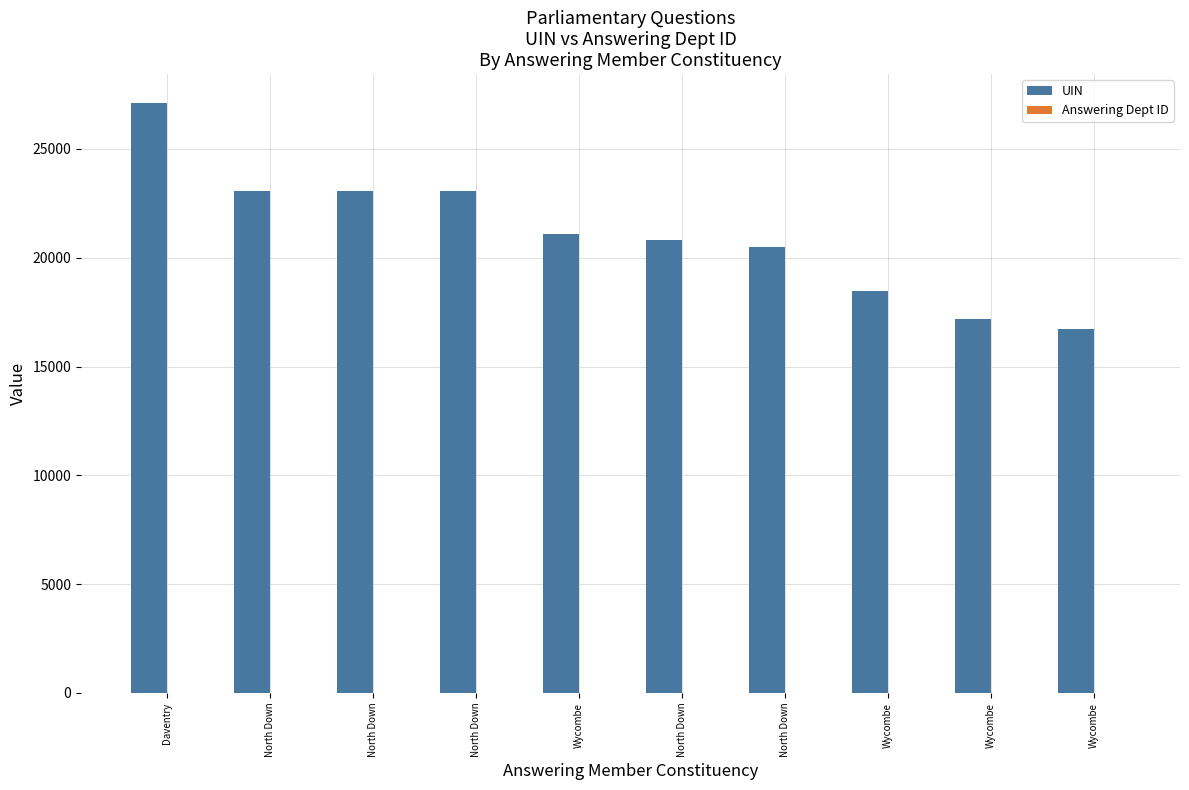

What is the value of the Answering Dept ID bar at the 2nd from the left?

21